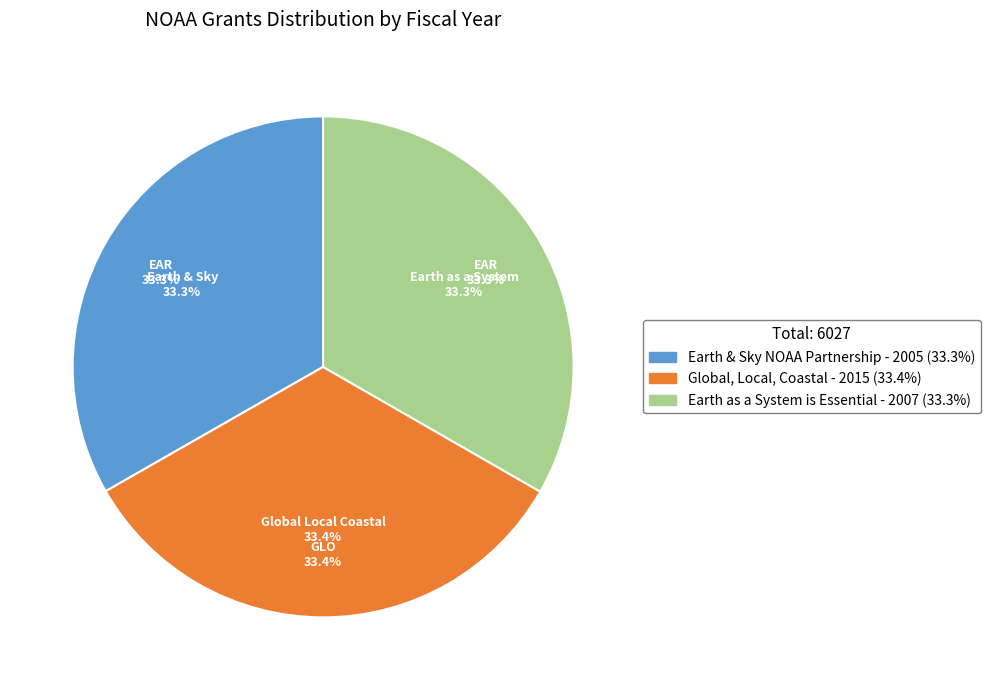

Combined, what portion of the pie is Earth & Sky NOAA Partnership and Earth as a System is Essential?

66.6%